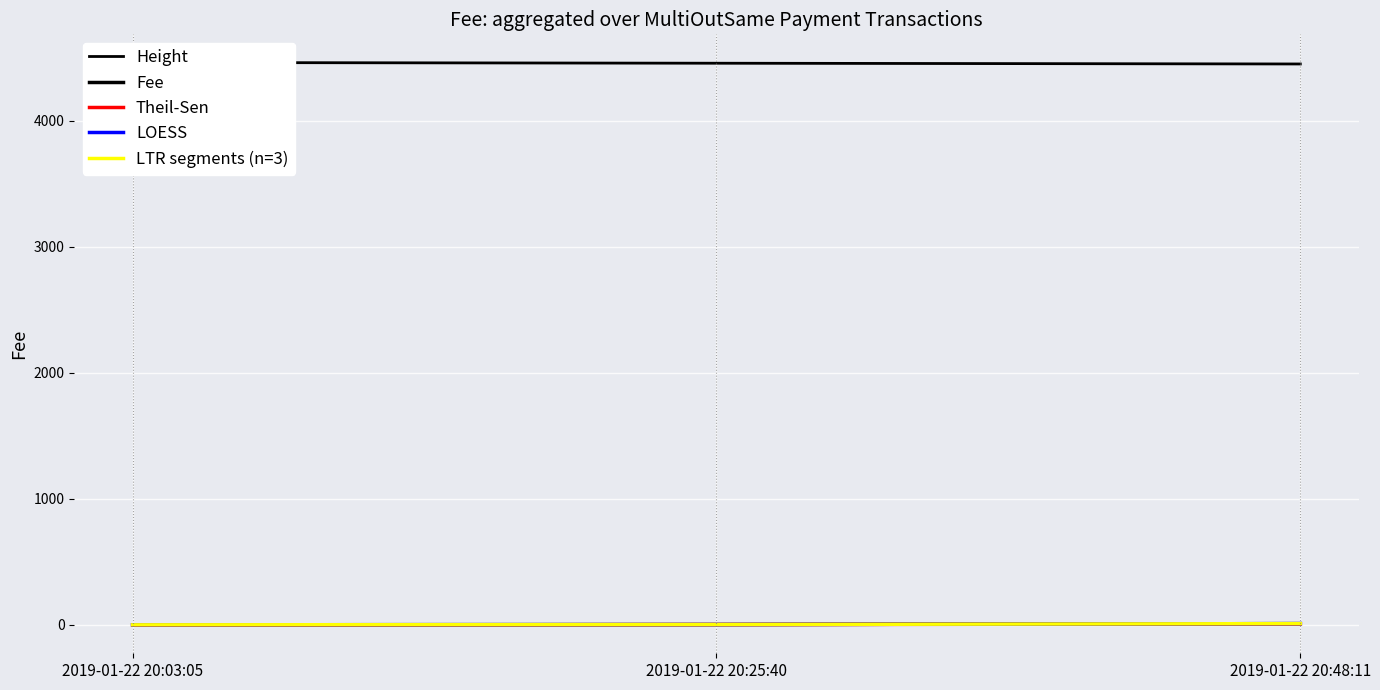

Rank the series by their maximum value, from lowest to highest.

Theil-Sen, LOESS, Fee, LTR segments (n=3), Height